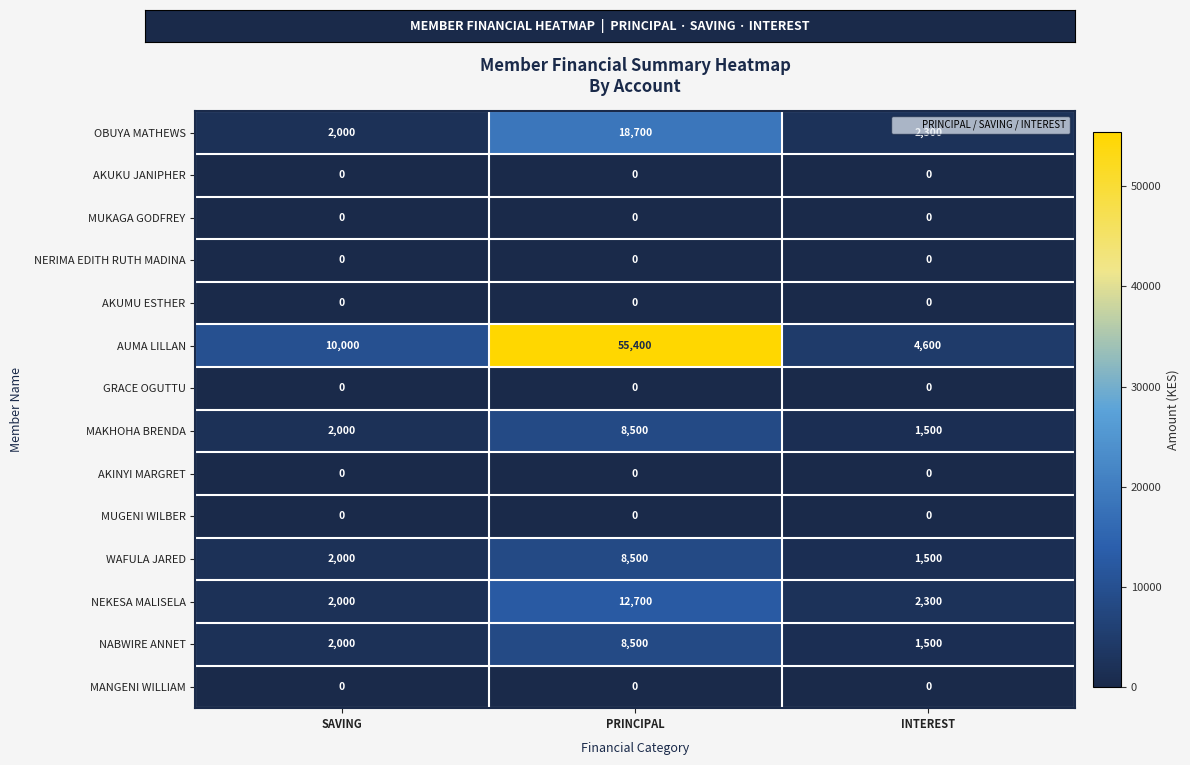

Which series has the largest total across all categories?

AUMA LILLAN